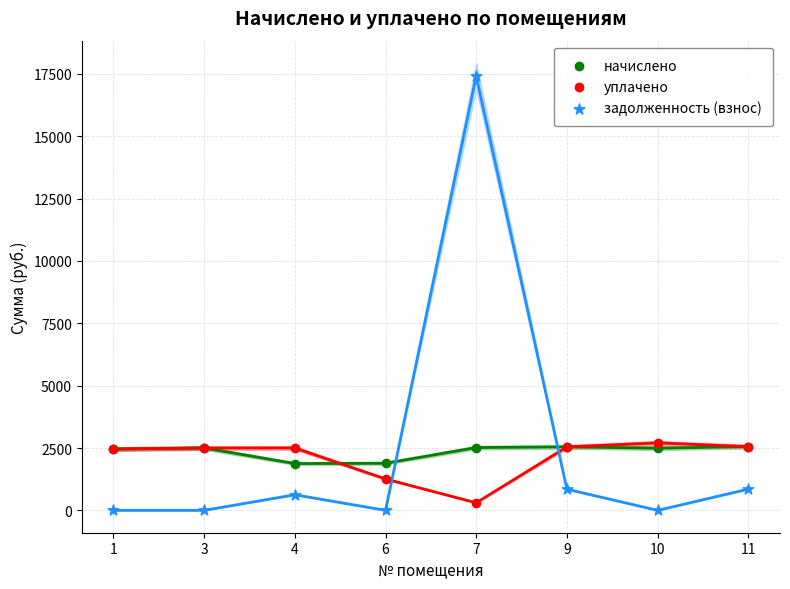

What are all the series names shown in the legend?

начислено, уплачено, задолженность (взнос)